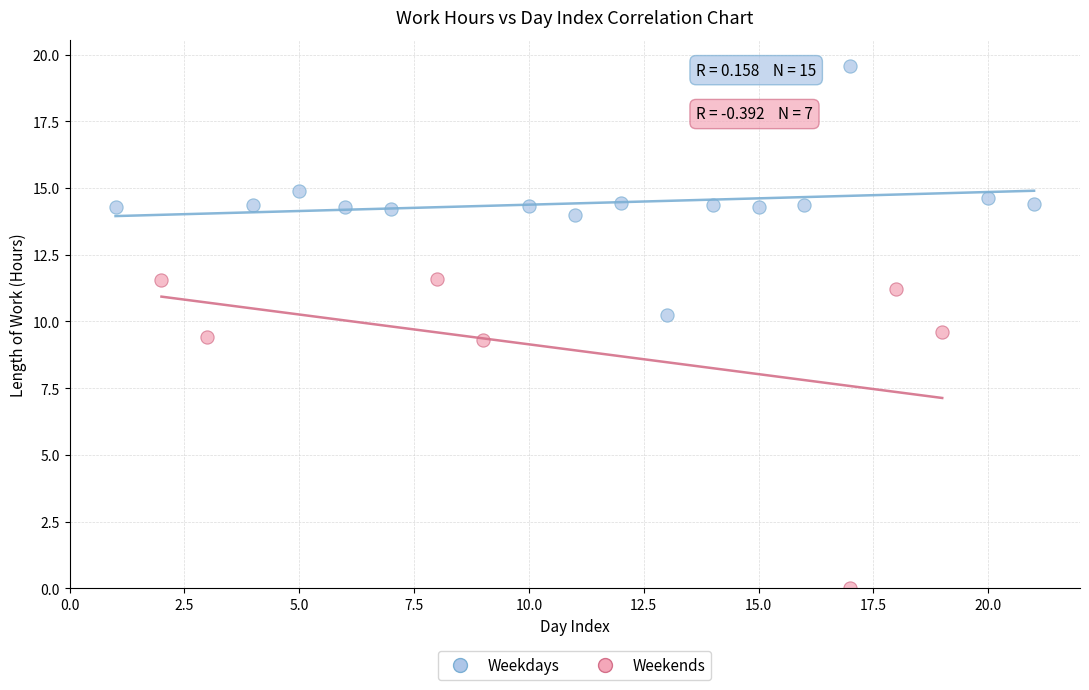

What are all the series names shown in the legend?

Weekdays, Weekends